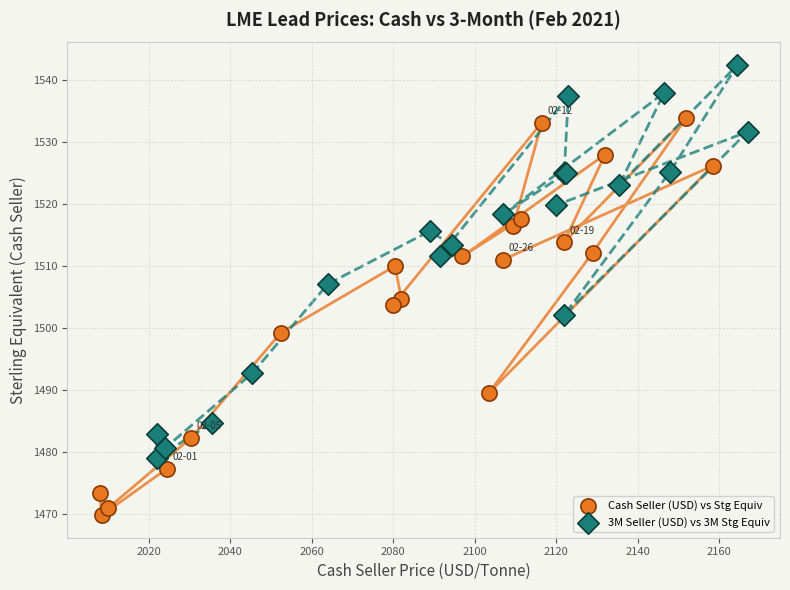

Which series contains the highest Y value?

3M Seller (USD) vs 3M Stg Equiv